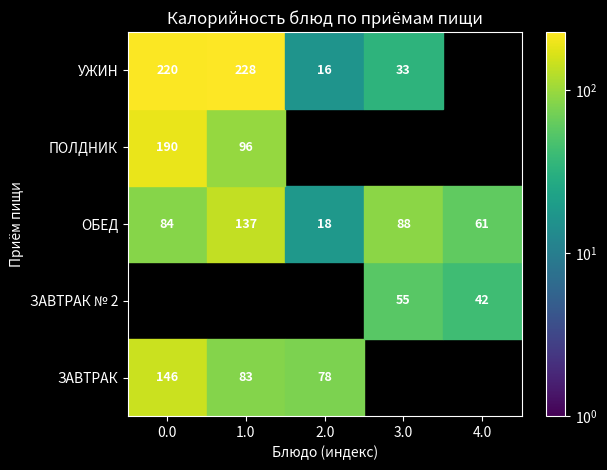

Which series has the widest spread of values?

УЖИН